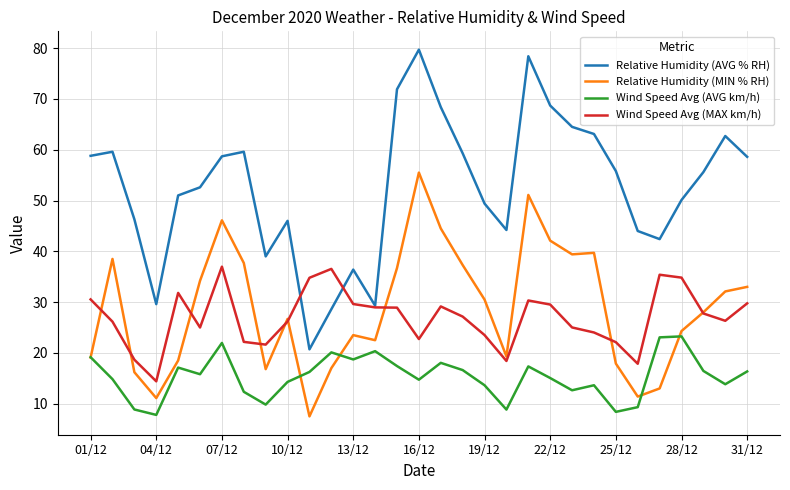

Rank the series by their maximum value, from highest to lowest.

Relative Humidity (AVG % RH), Relative Humidity (MIN % RH), Wind Speed Avg (MAX km/h), Wind Speed Avg (AVG km/h)